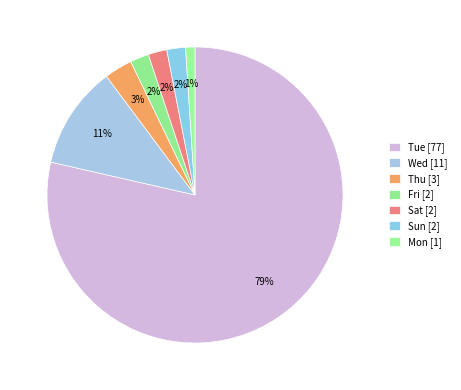

Count the number of slices in the pie.

7